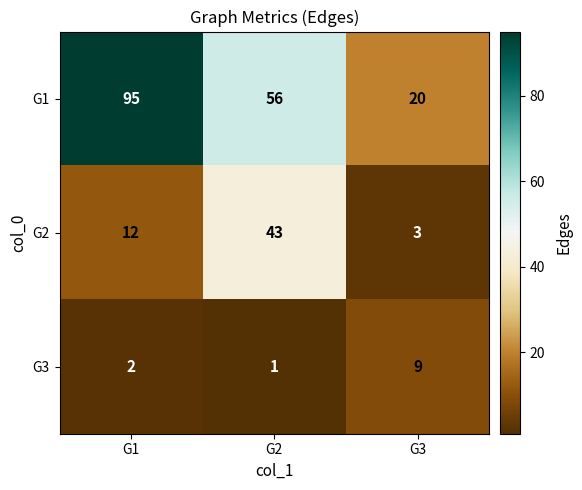

What is the sum of all G2 values?

58